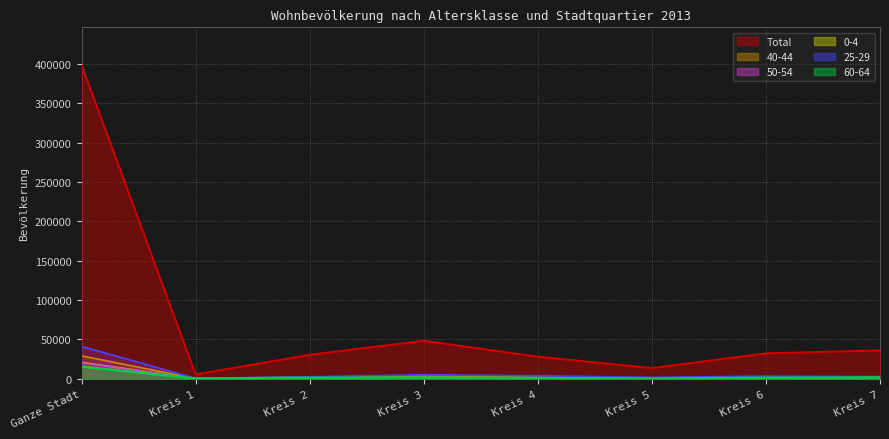

True or false: 0-4 and Total cross at least once.

False